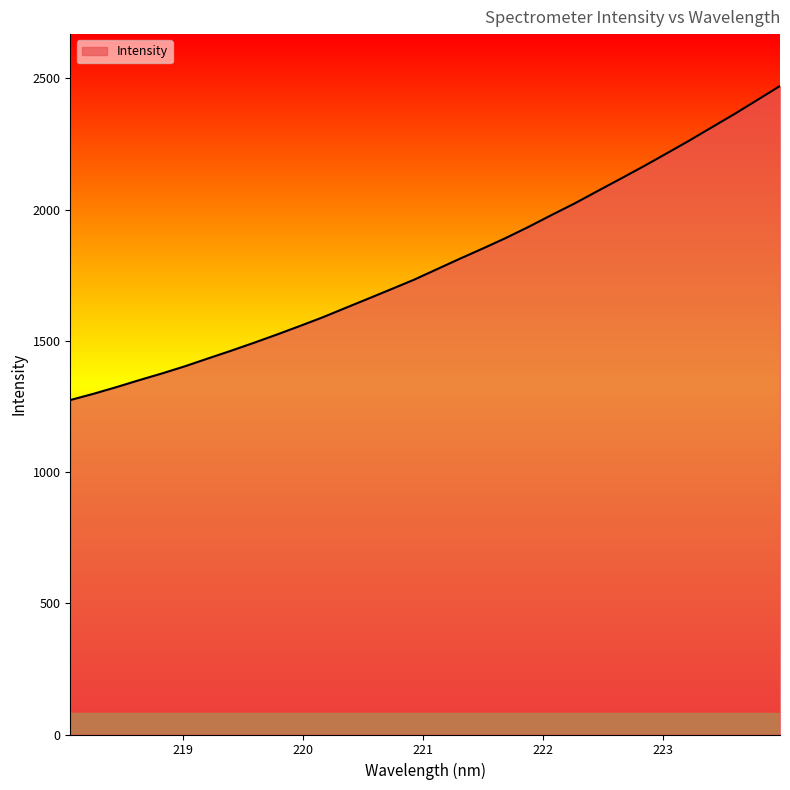

Does the chart display data point markers on the line(s)?

No